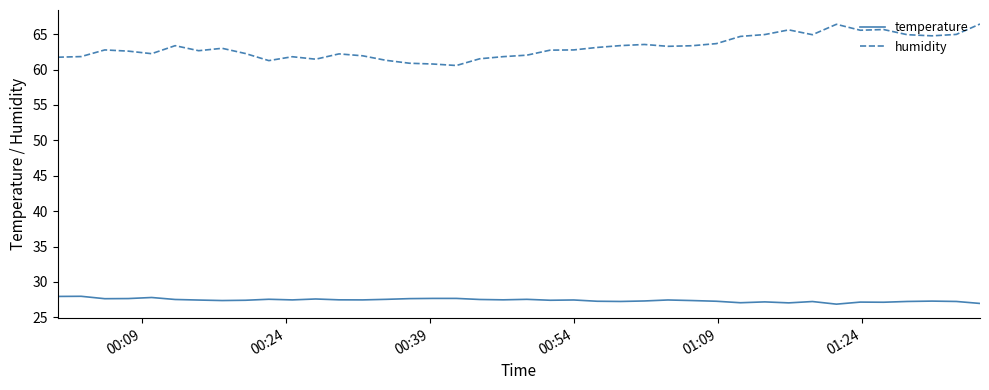

What is the difference between the maximum and minimum values in the humidity series?

5.9